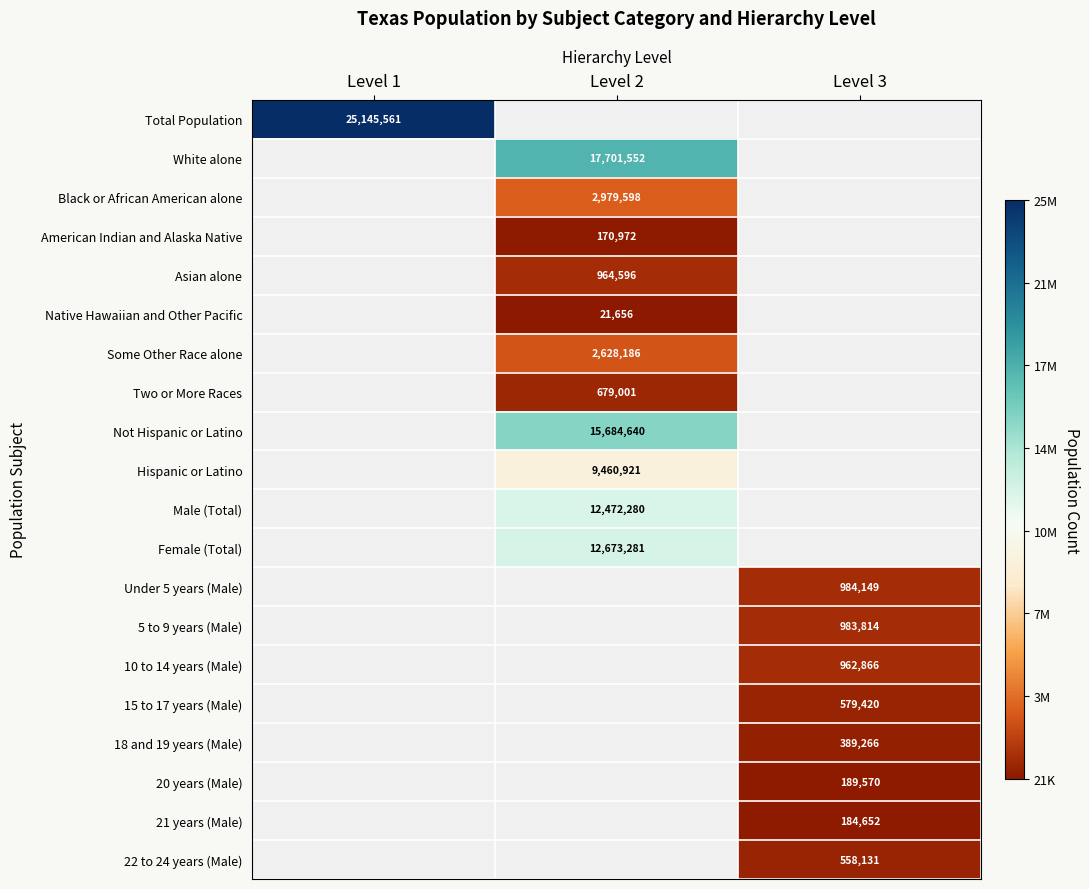

Is it true that Two or More Races equals 210211 at Level 2?

False